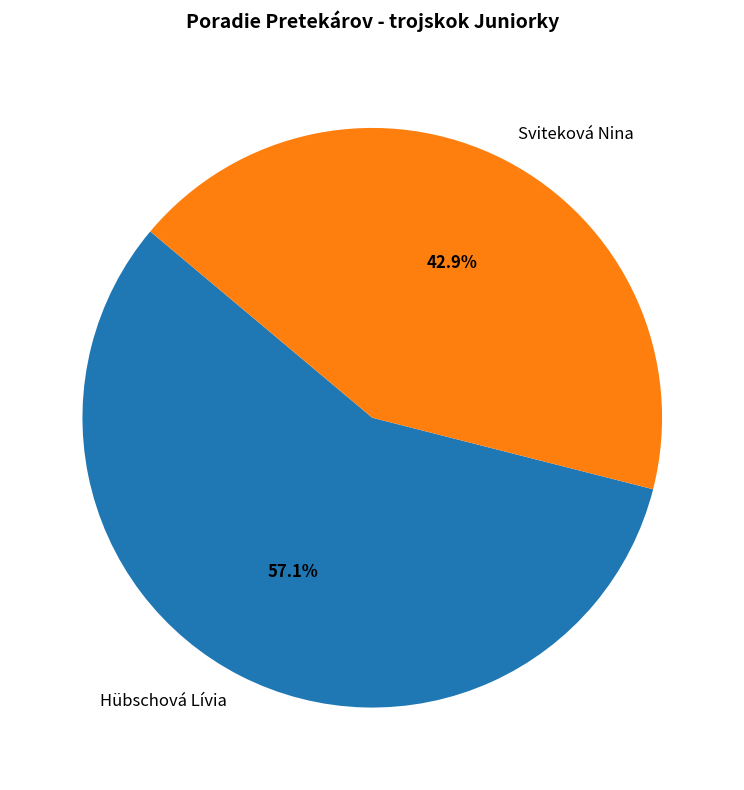

The Sviteková Nina slice represents 29% of the pie. True or false?

False